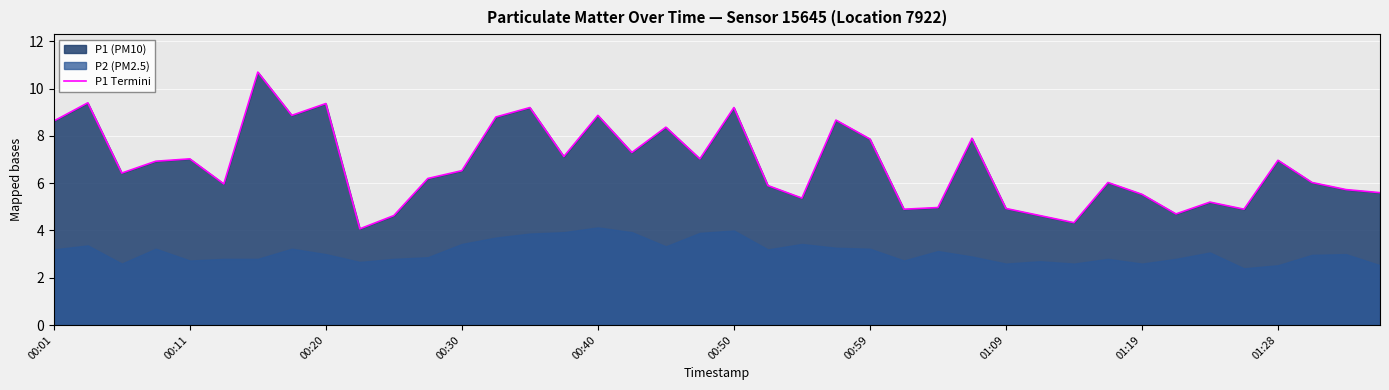

What is the change in value from 01:19 to 30?

-5.0